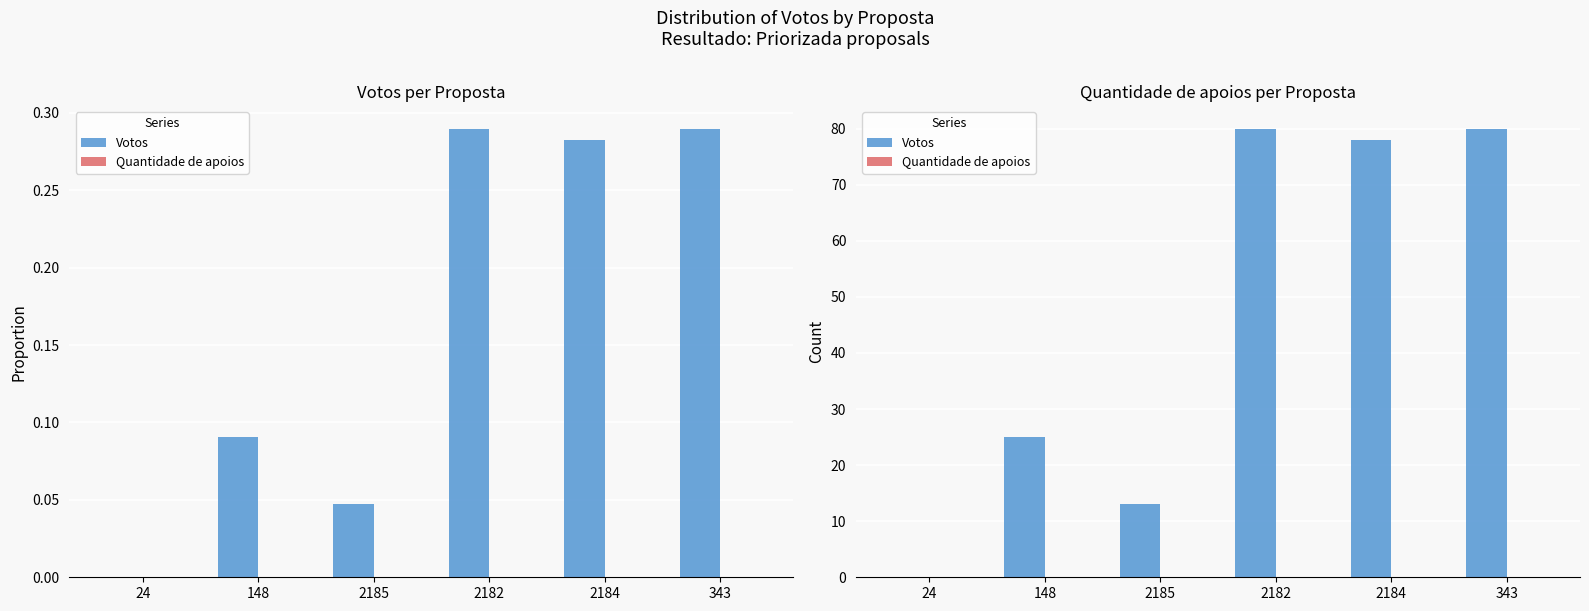

Does the chart contain stacked bars?

No